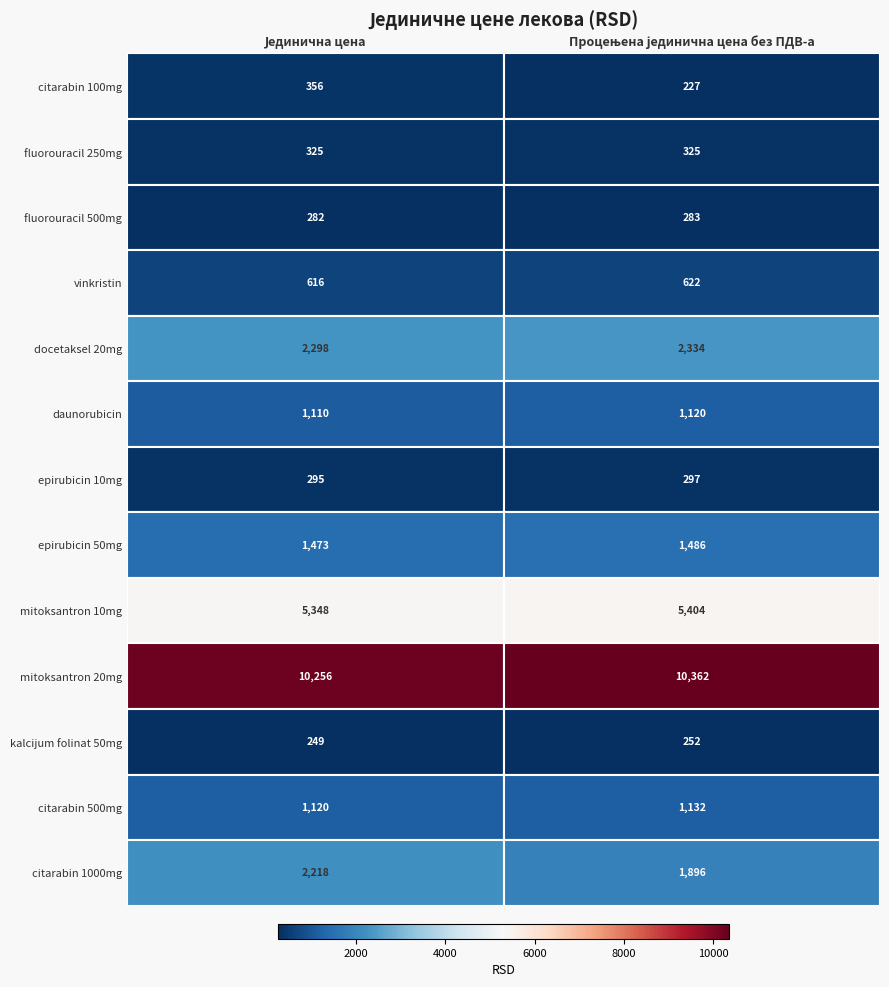

Reading right to left, what are all the values shown in this chart?

citarabin 100mg: 1=227.3	0=356.1
fluorouracil 250mg: 1=325.3	0=324.6
fluorouracil 500mg: 1=283.1	0=282.4
vinkristin: 1=622.2	0=615.9
docetaksel 20mg: 1=2334.3	0=2297.8
daunorubicin: 1=1120.3	0=1110.5
epirubicin 10mg: 1=297.2	0=294.6
epirubicin 50mg: 1=1485.9	0=1472.9
mitoksantron 10mg: 1=5403.8	0=5348.0
mitoksantron 20mg: 1=10362.3	0=10255.7
kalcijum folinat 50mg: 1=251.7	0=248.9
citarabin 500mg: 1=1132.1	0=1120.4
citarabin 1000mg: 1=1896.3	0=2217.8